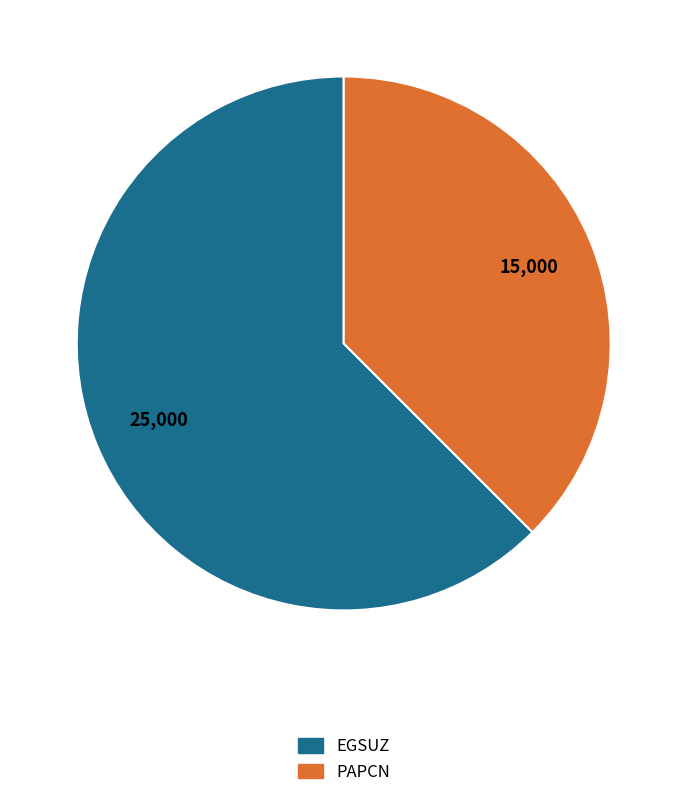

What is the ratio of the value at EGSUZ to the value at PAPCN?

1.7